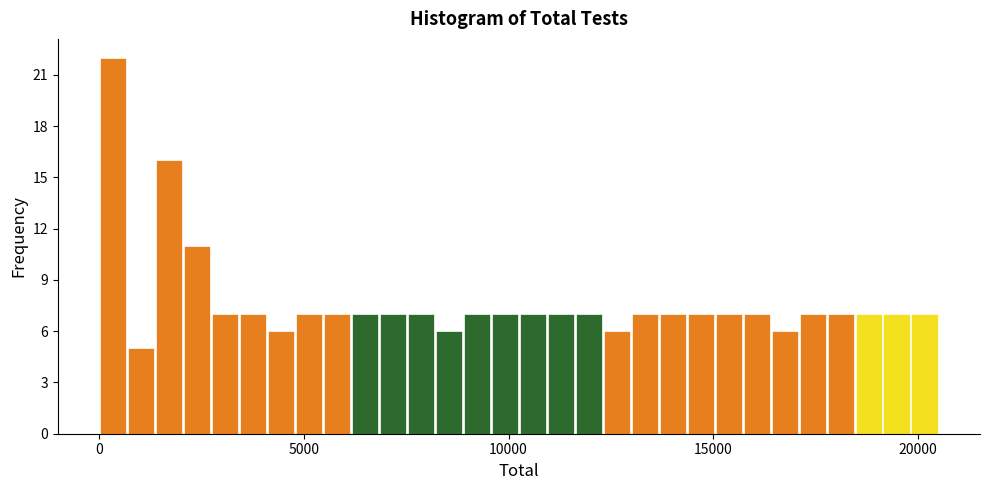

Around what value on the x-axis is the tallest bar? Give the approximate position of its centre, as read against the axis.

500